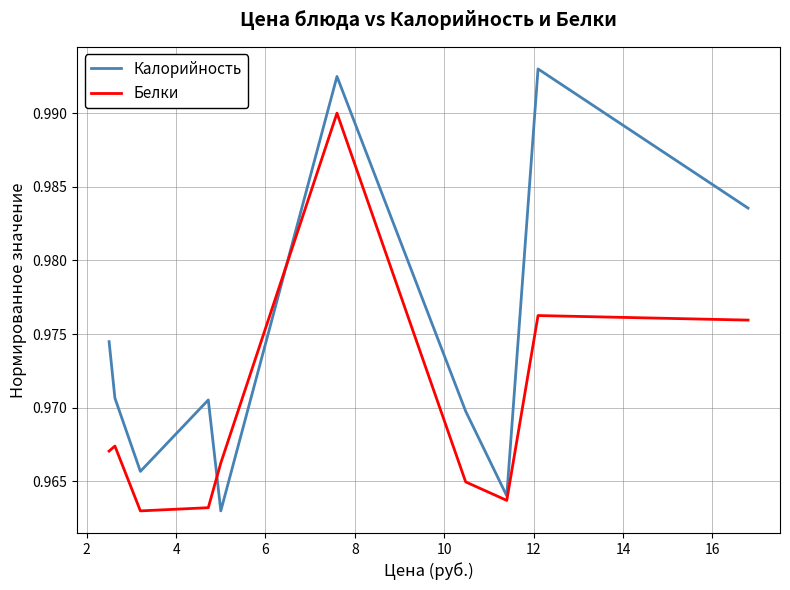

Which series has the largest range (max minus min)?

Калорийность